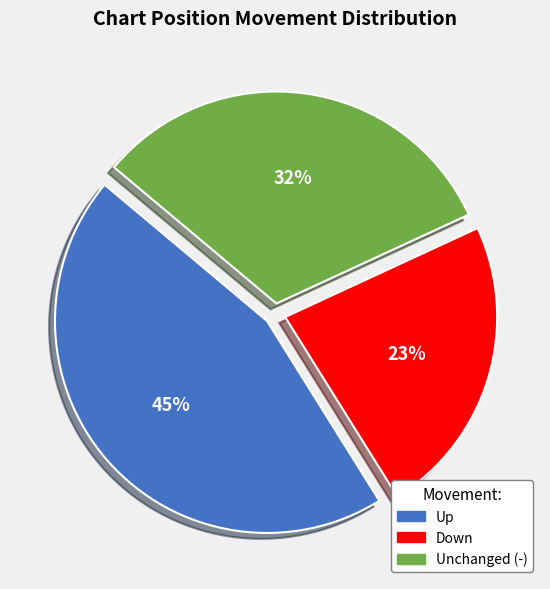

Does Unchanged (-) account for over 50% of the chart?

No